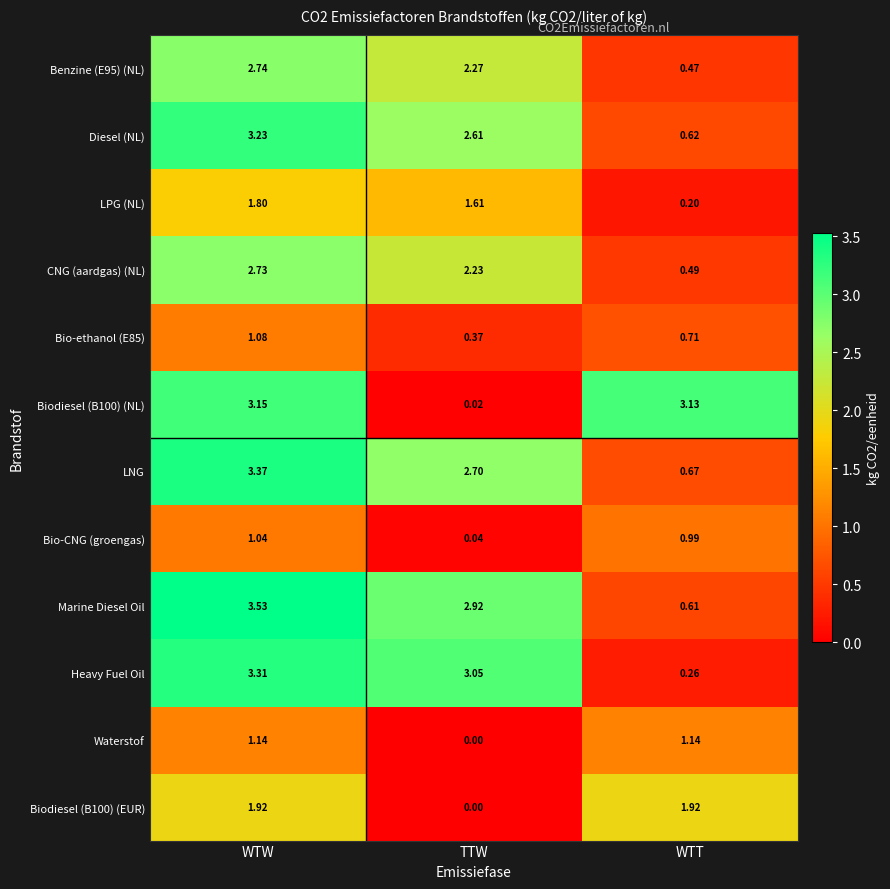

Which category has the highest value across all series?

WTW